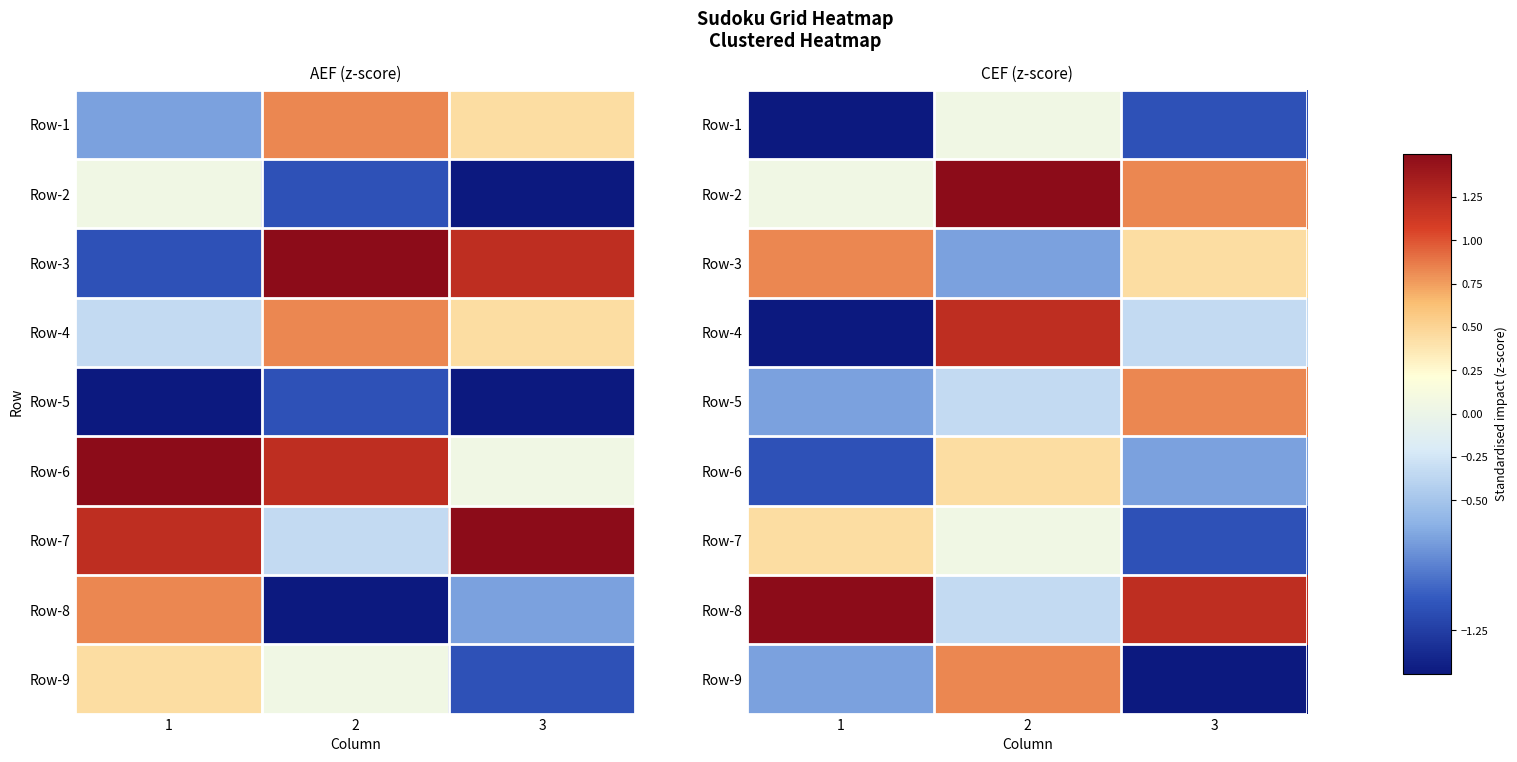

Between 2 and 1, which is larger?

2